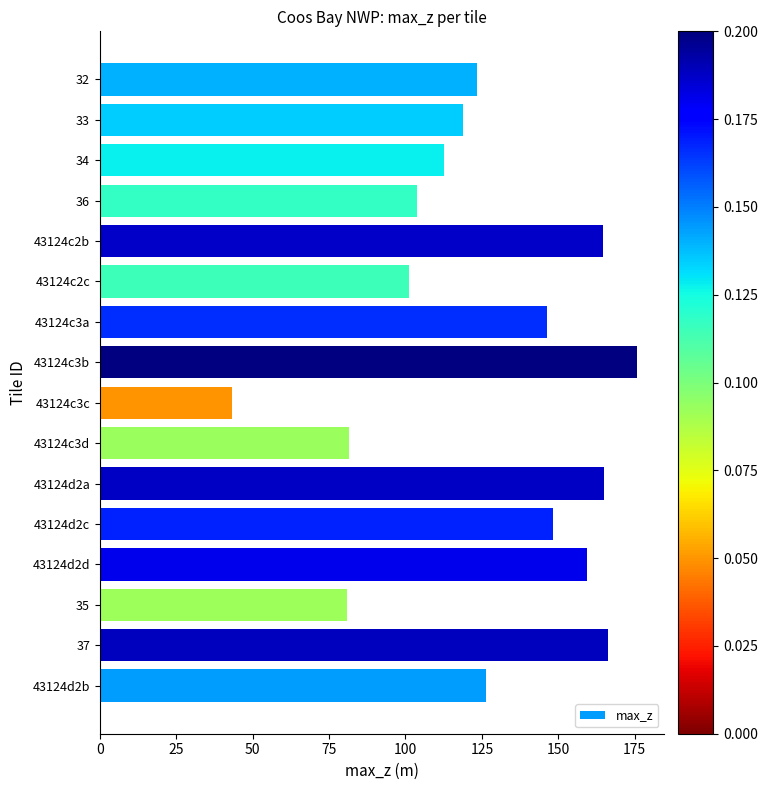

How many bars are there in total?

16